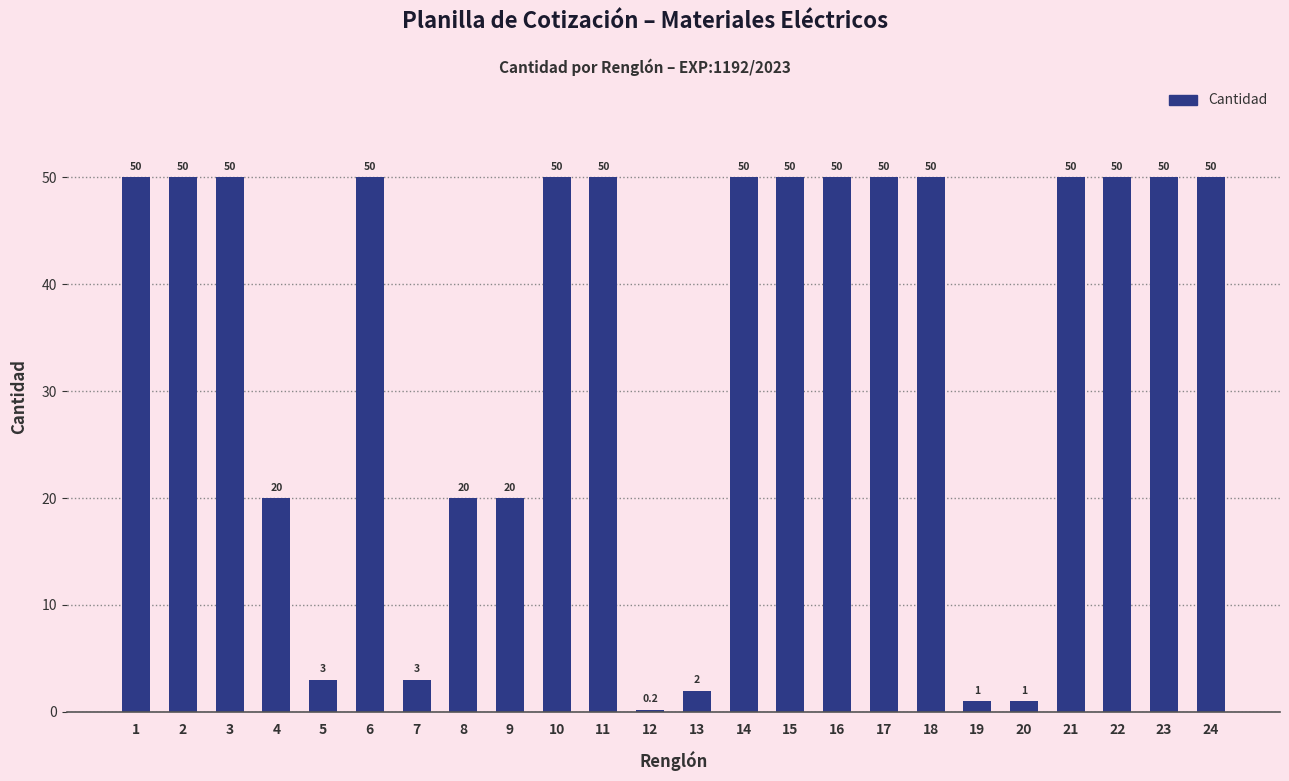

What is the sum of all values?

820.2